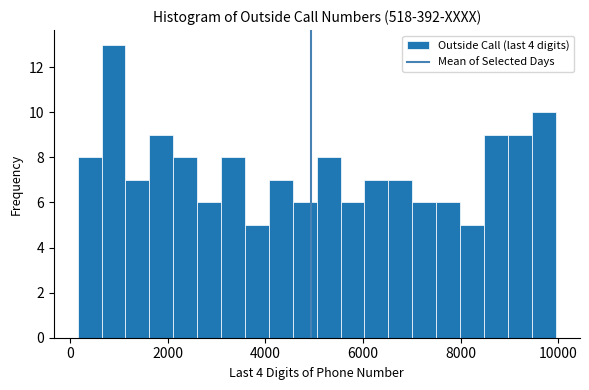

Read against the x-axis, roughly where is the centre of the tallest bar?

800